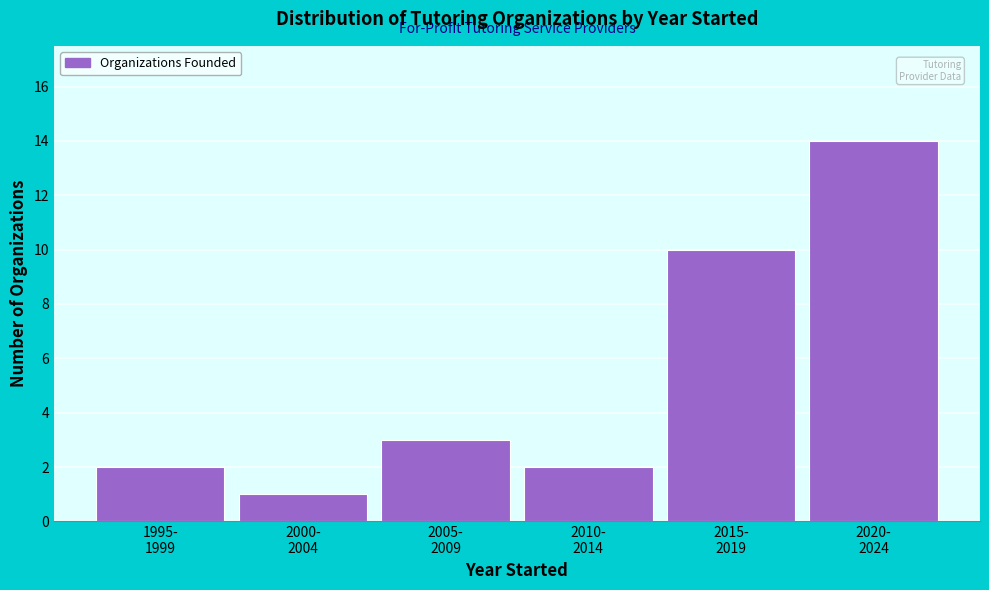

Reading left to right, extract all data points from this chart.

2	1	3	2	10	14